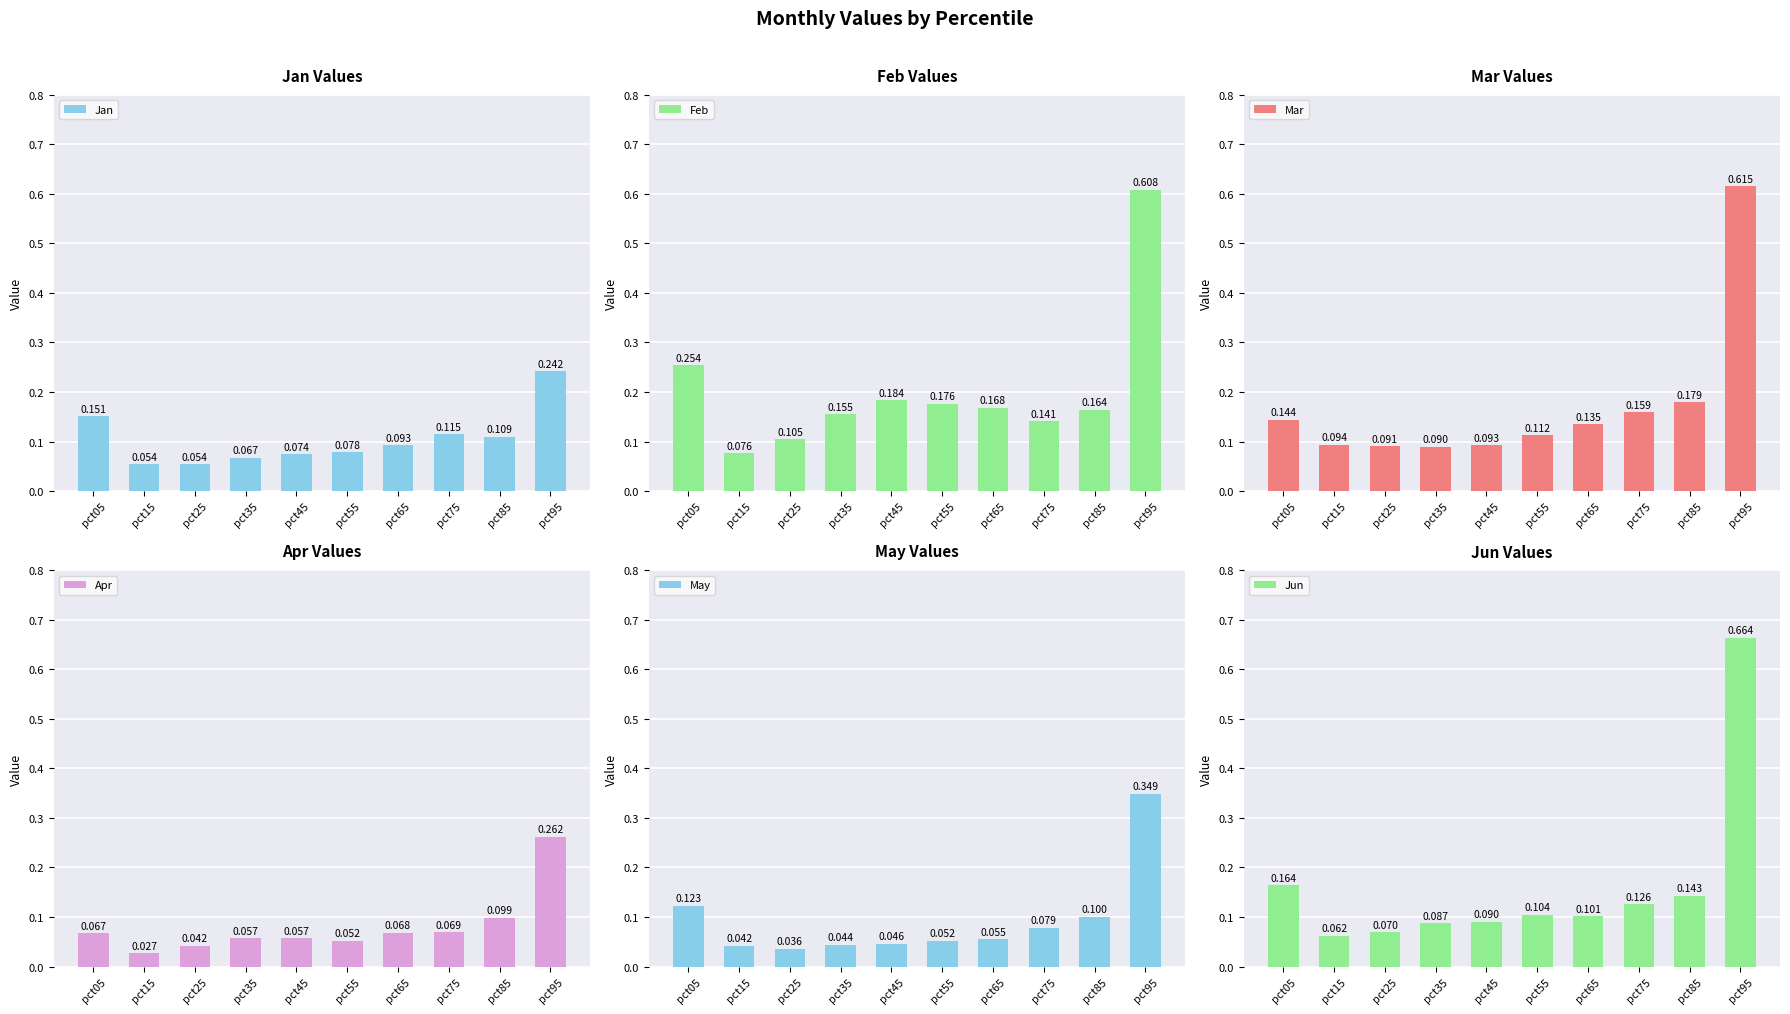

What are all the series names shown in the legend?

Jan, Feb, Mar, Apr, May, Jun